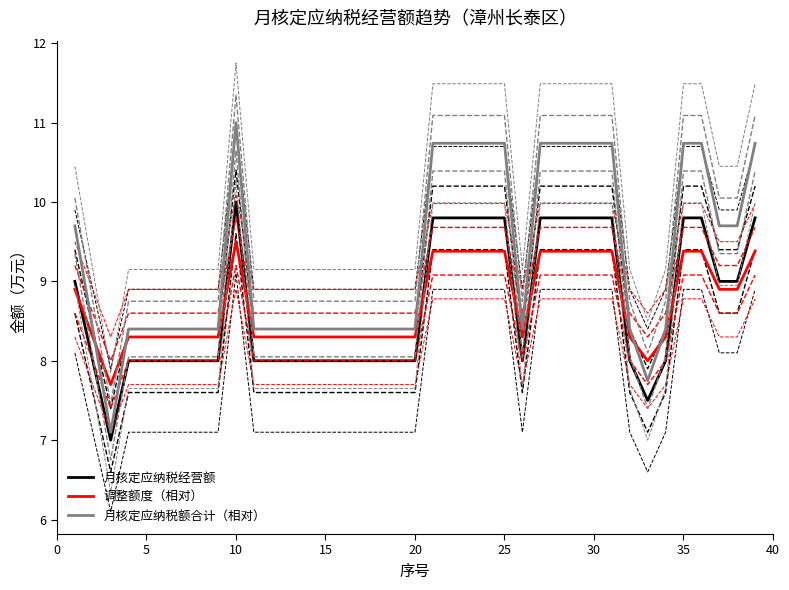

How many lines are shown in the chart?

3